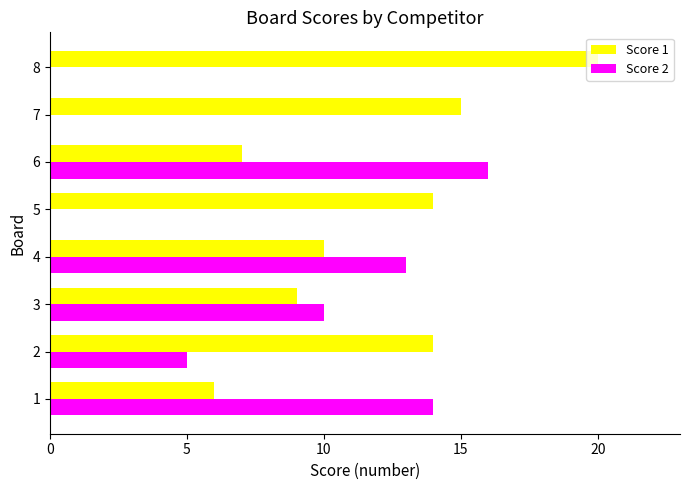

The Score 1 series shows 20 at 8. True or false?

True